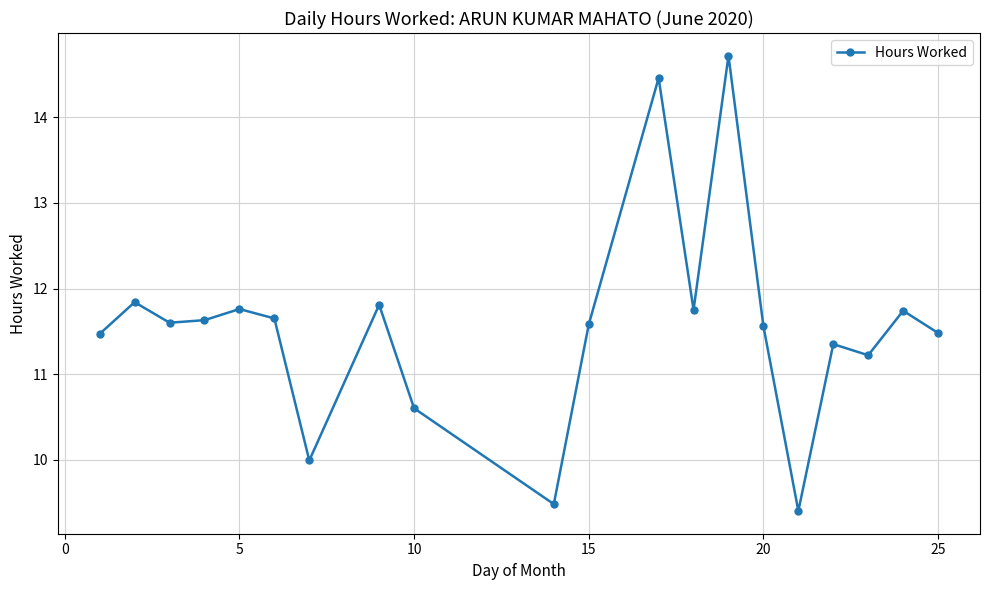

True or false: there are more than 2 points higher than both neighbors.

True